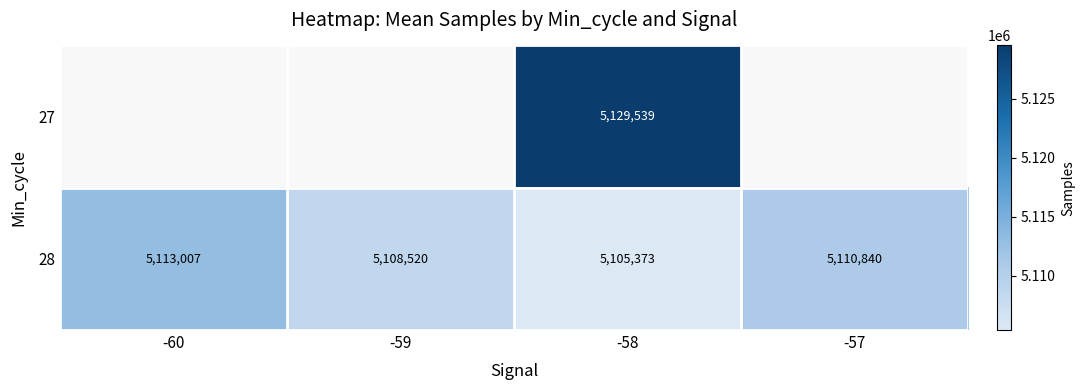

The value of 27 at -58 is 8606990. True or false?

False